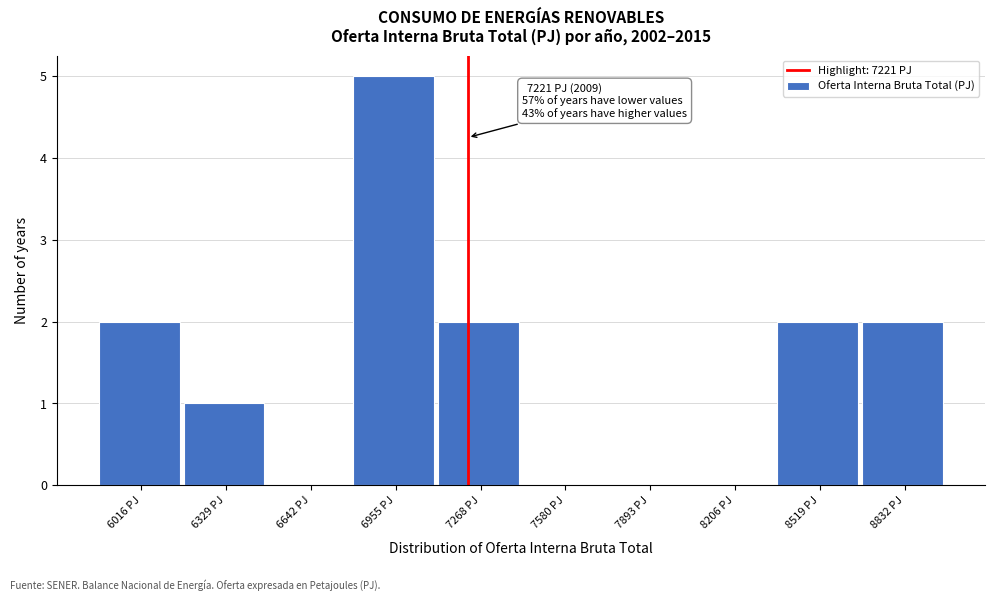

Which range on the x-axis has the tallest bar?

6800 to 7100